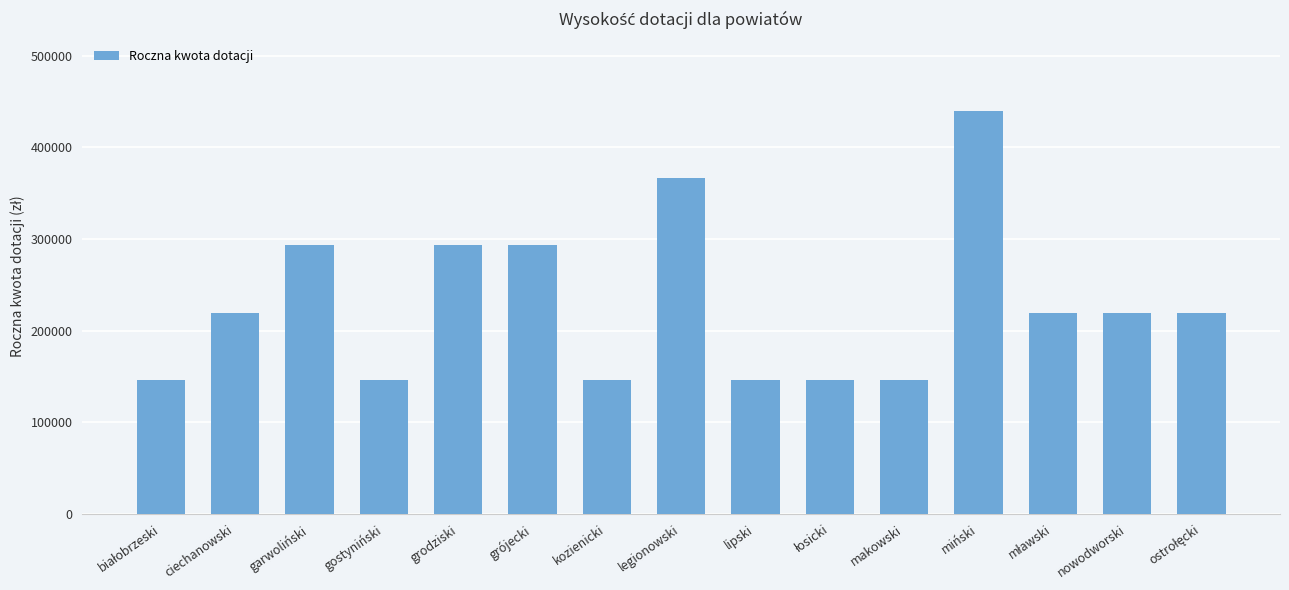

What is the sum of the values at lipski and ciechanowski?

366240